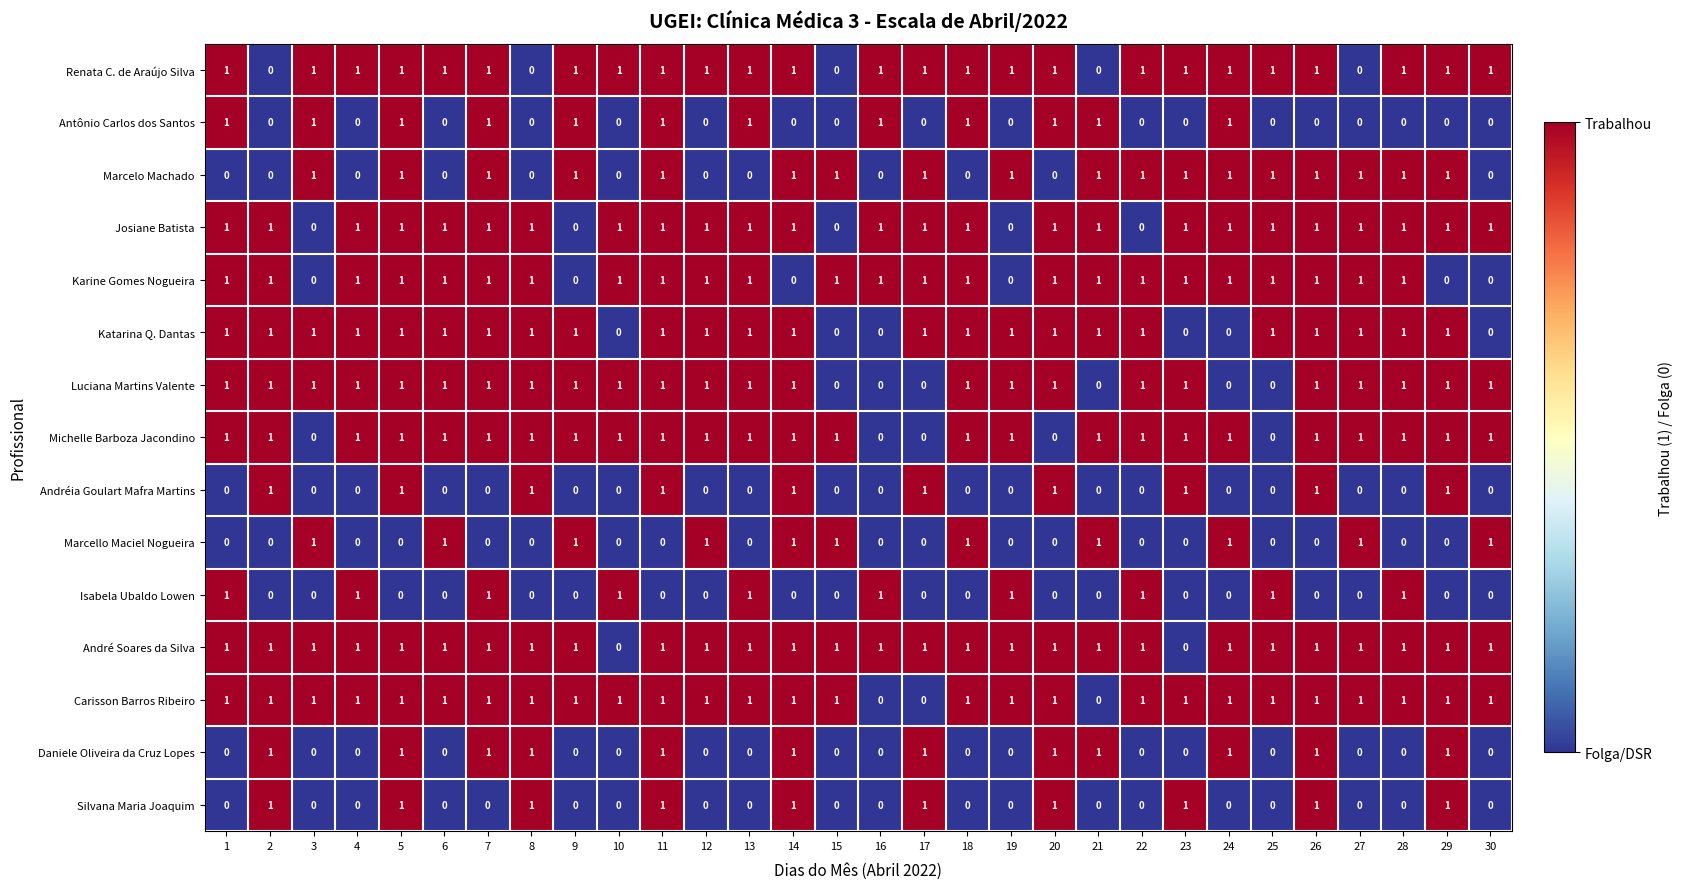

At how many categories does at least one series exceed 0?

30